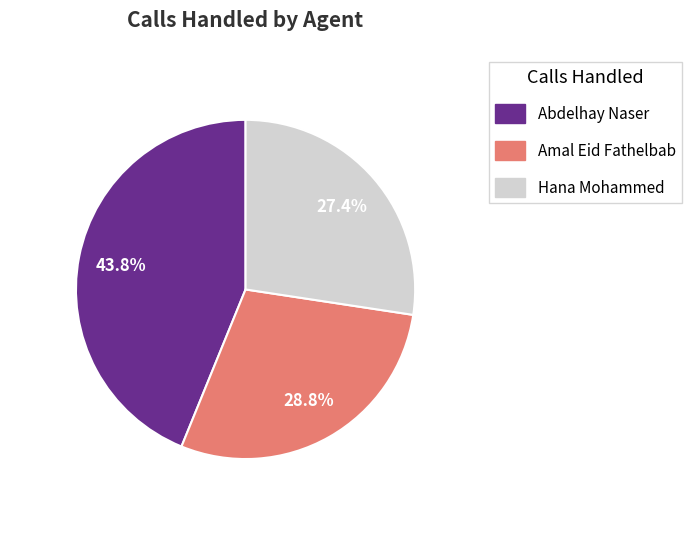

Which has a higher value, Hana Mohammed or Abdelhay Naser?

Abdelhay Naser